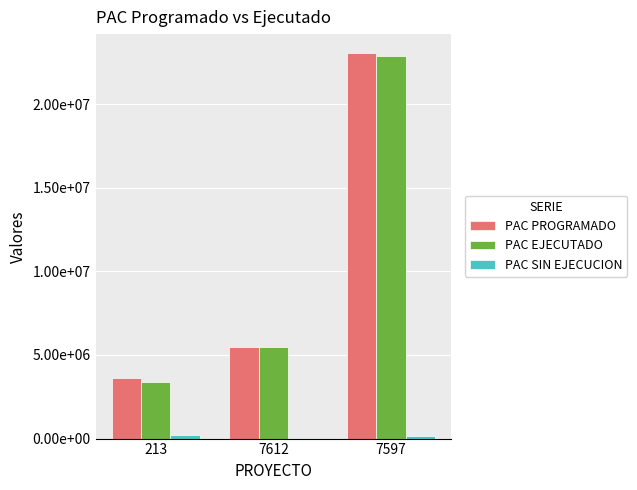

At which label does PAC PROGRAMADO reach its peak?

7597